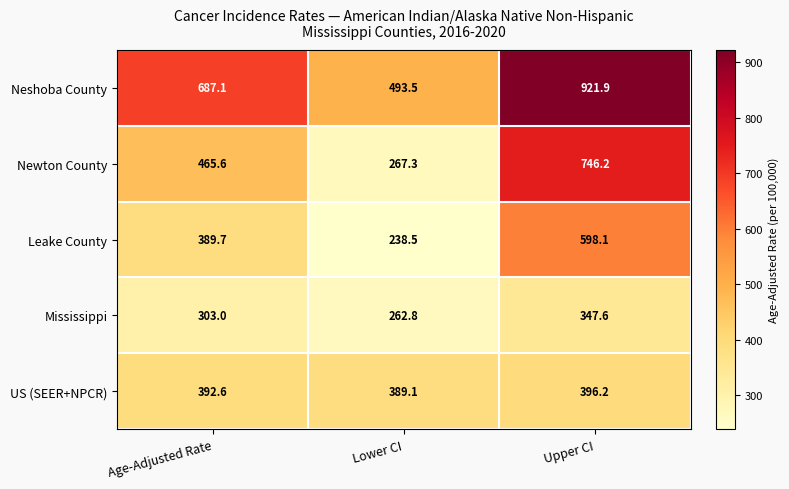

How many data points does each series have?

3